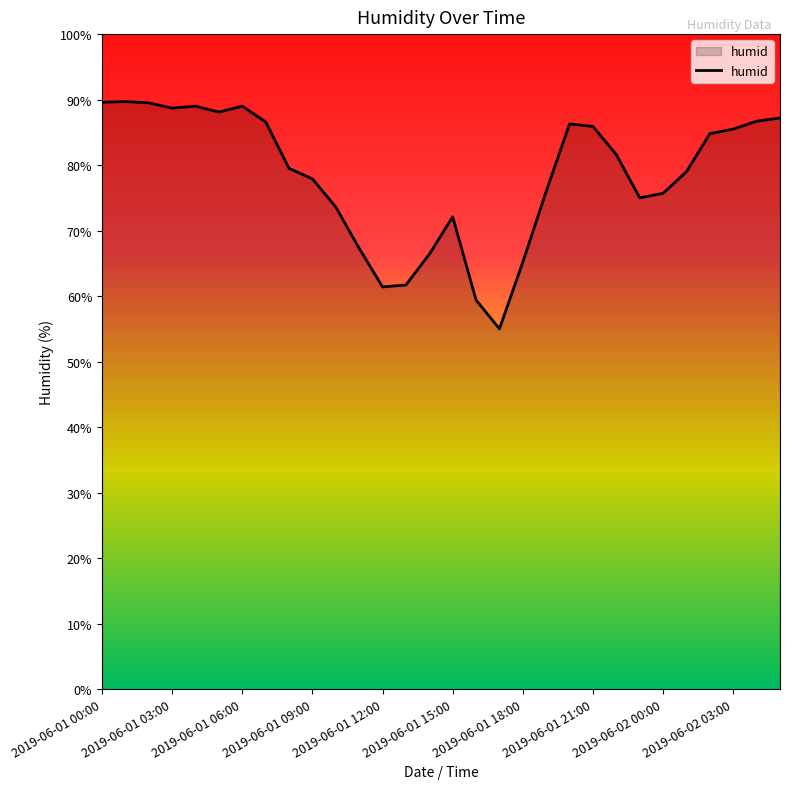

What is the minimum value shown in the chart?

55.0